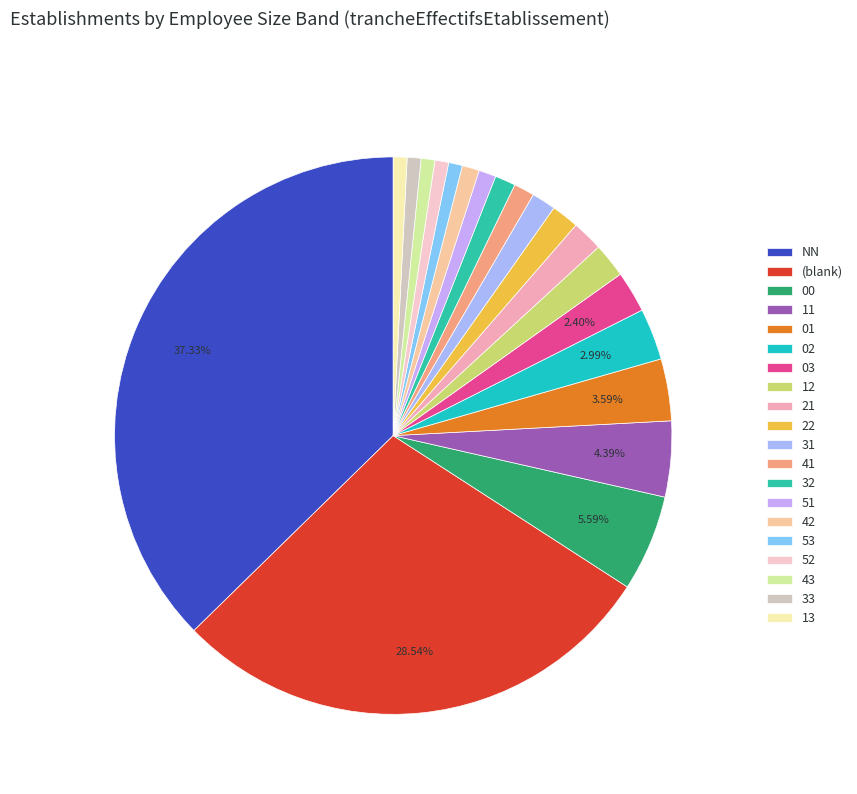

Is there any slice that represents more than half of the pie?

No